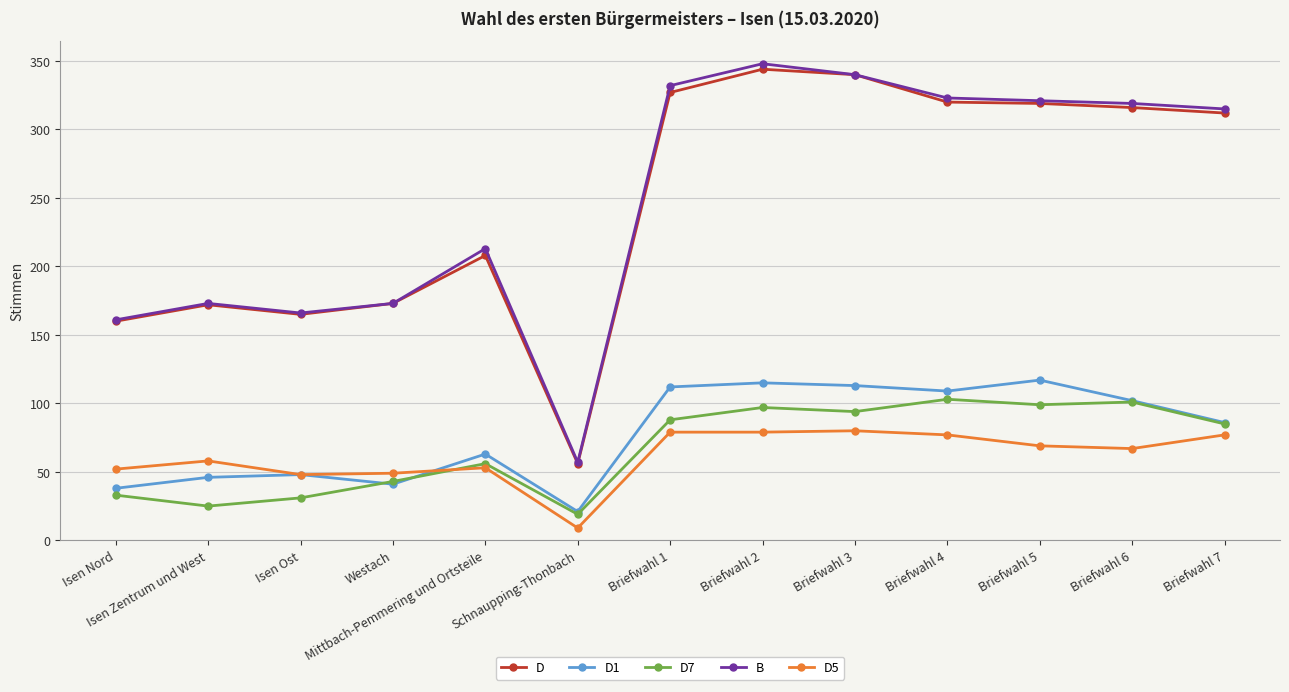

Is this an area chart (filled region under the line)?

No